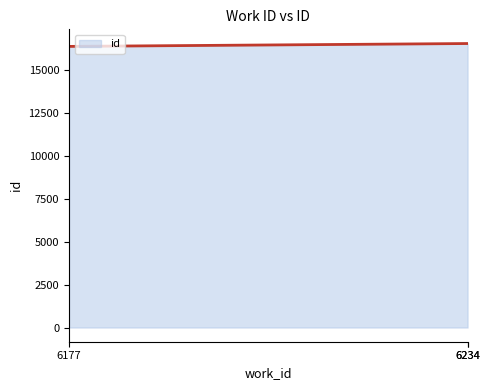

What is the smallest value displayed?

16357.0